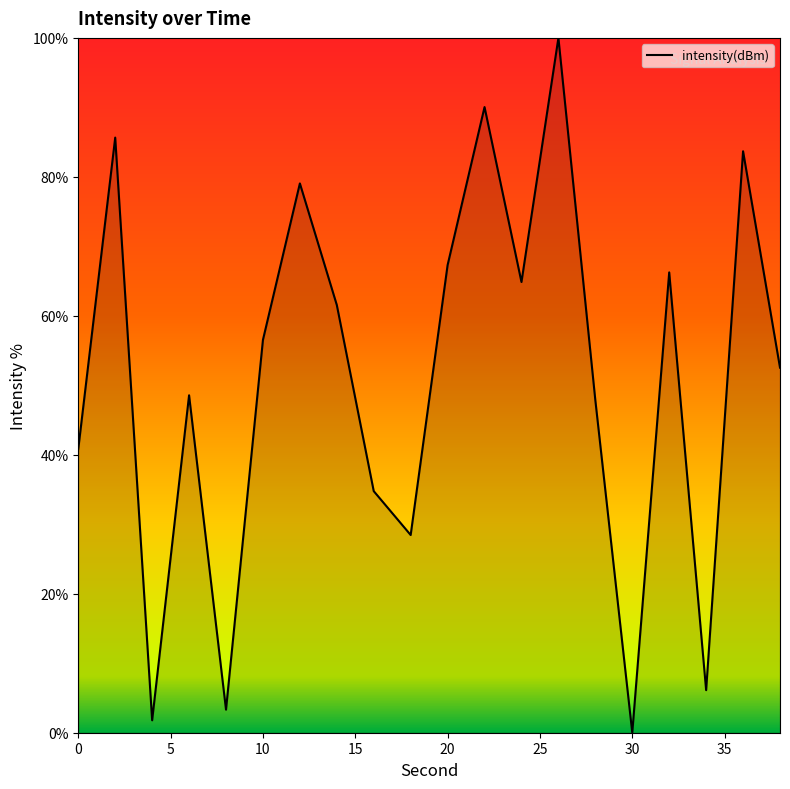

What is the greatest value displayed?

100.0